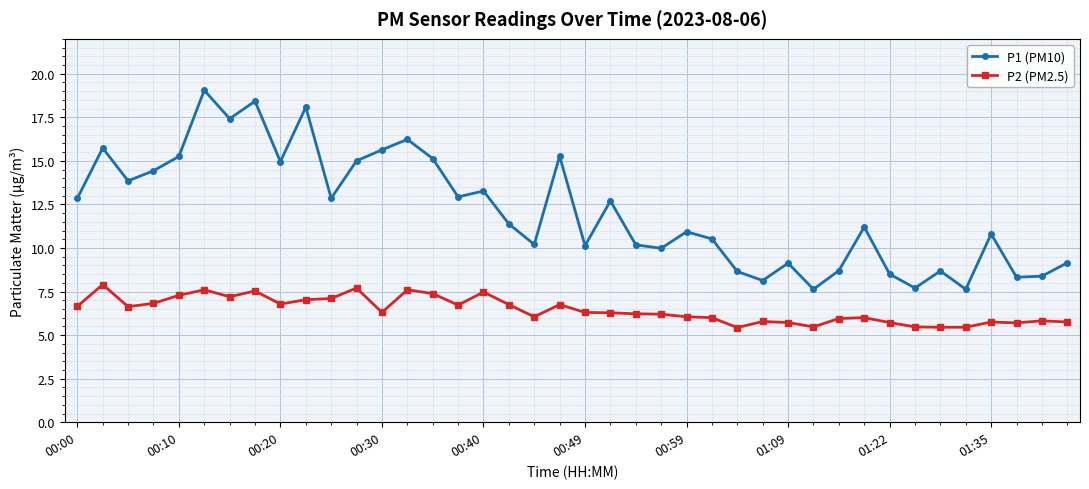

Count the number of data series in this chart.

2